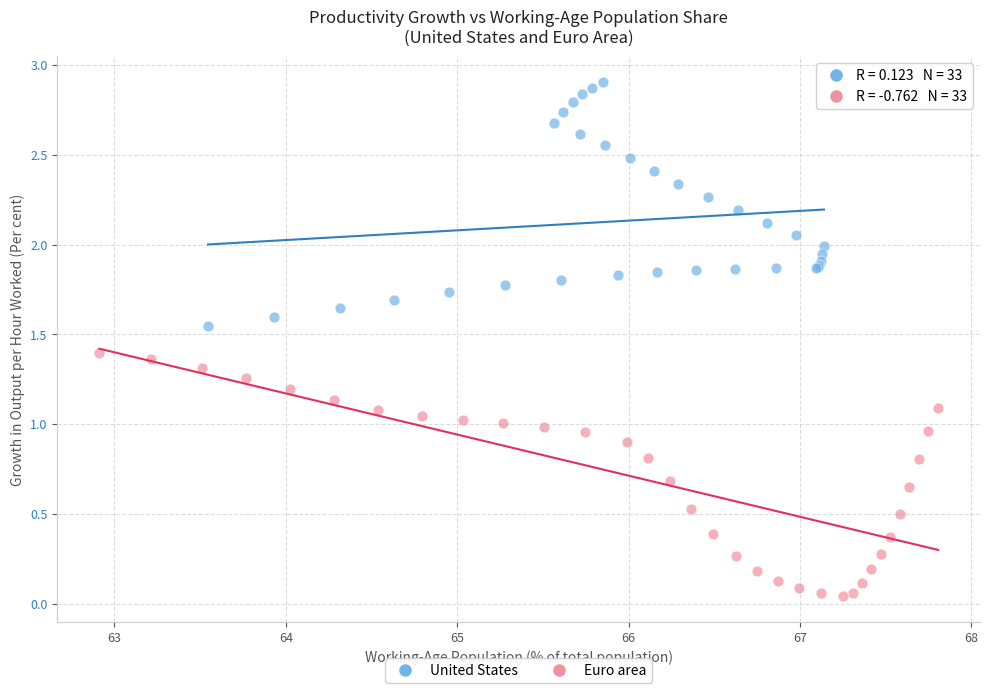

Which series contains the lowest Y value?

Euro area